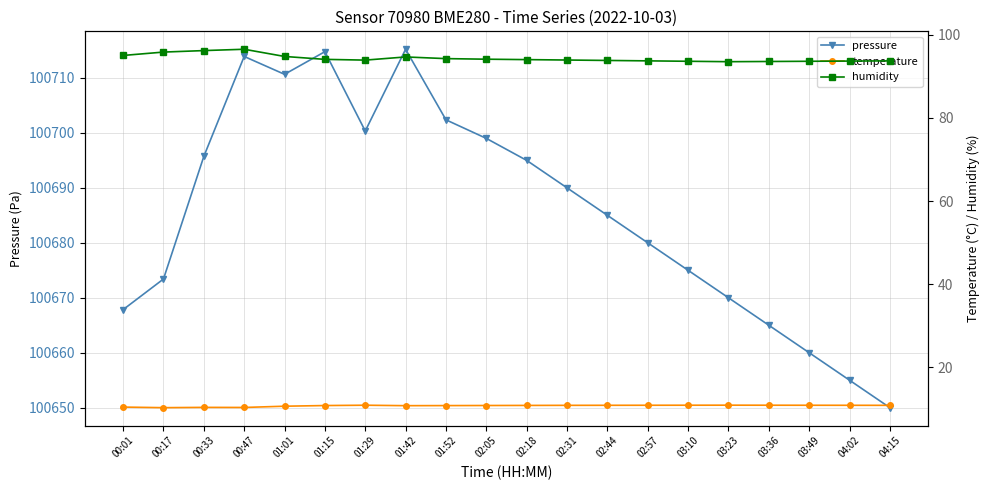

What is the sum of the humidity values at 04:15 and 00:33?

189.9